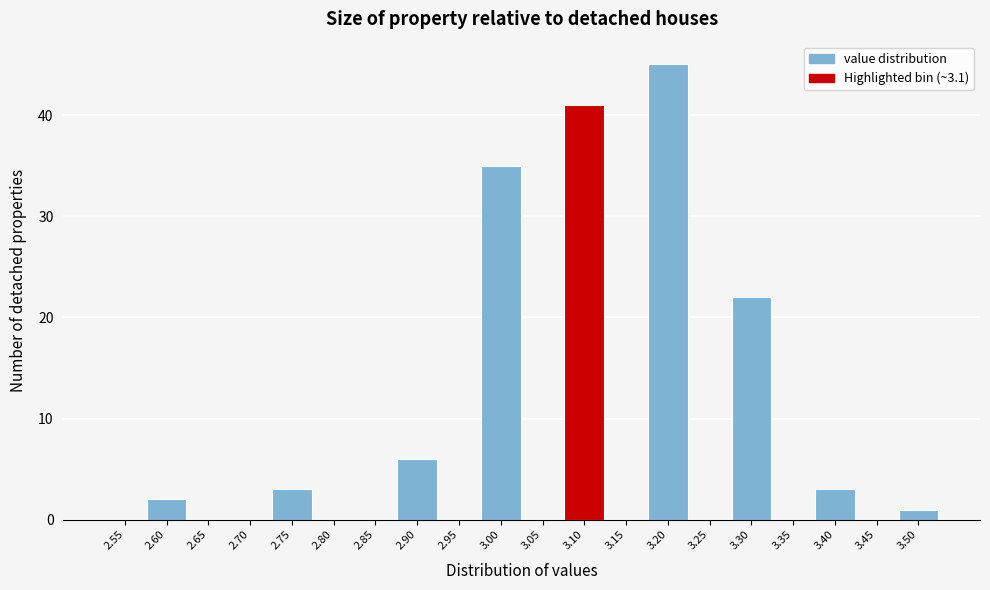

Reading left to right, extract all data points from this chart.

2.55=0	2.60=2	2.65=0	2.70=0	2.75=3	2.80=0	2.85=0	2.90=6	2.95=0	3.00=35	3.05=0	3.10=41	3.15=0	3.20=45	3.25=0	3.30=22	3.35=0	3.40=3	3.45=0	3.50=1